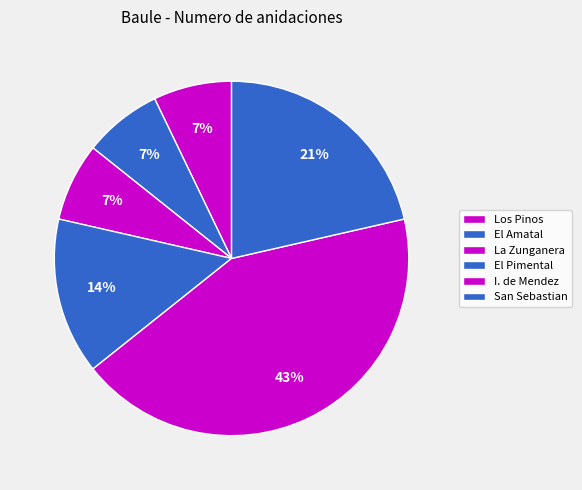

What percentage is the El Amatal slice, to the nearest percent?

7%